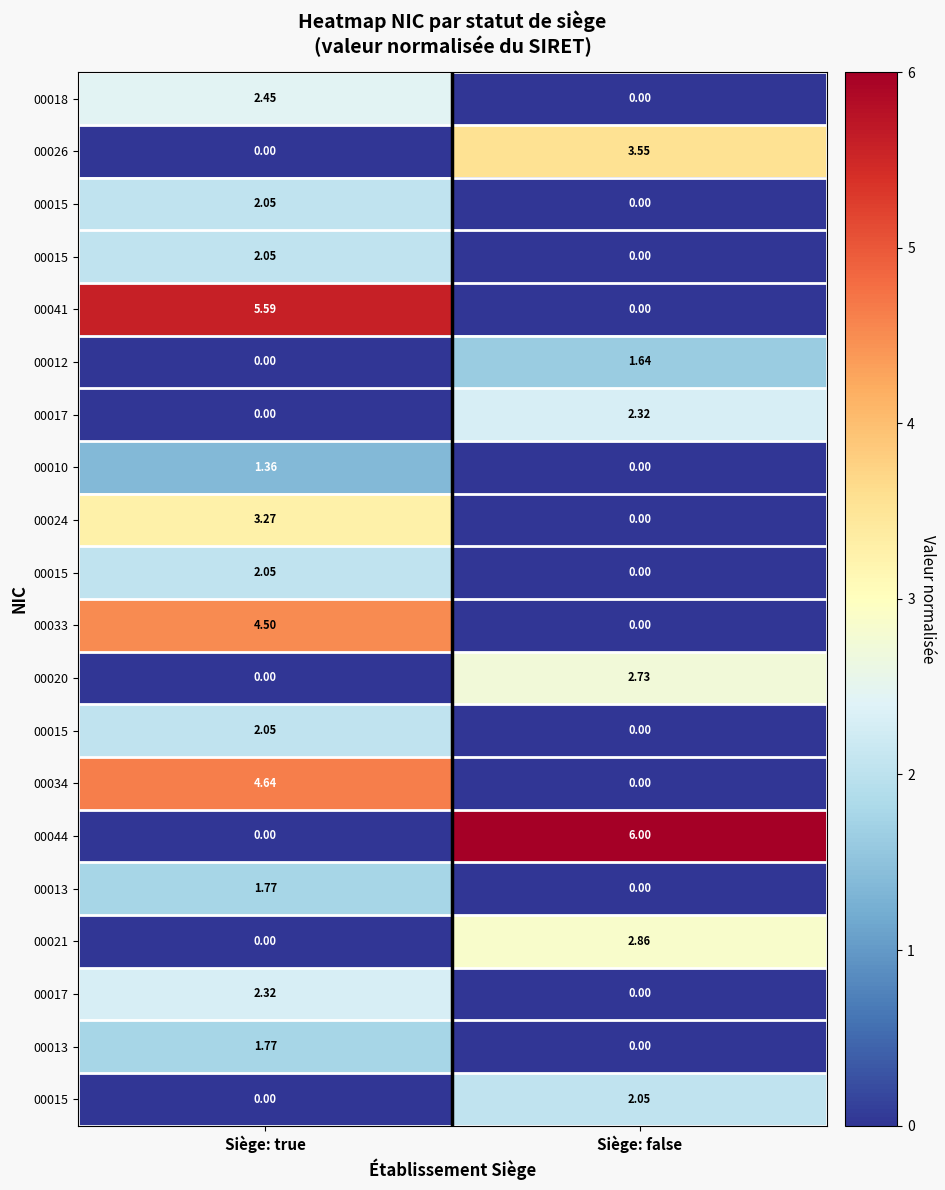

At which category is the sum across all series the highest?

Siège: true